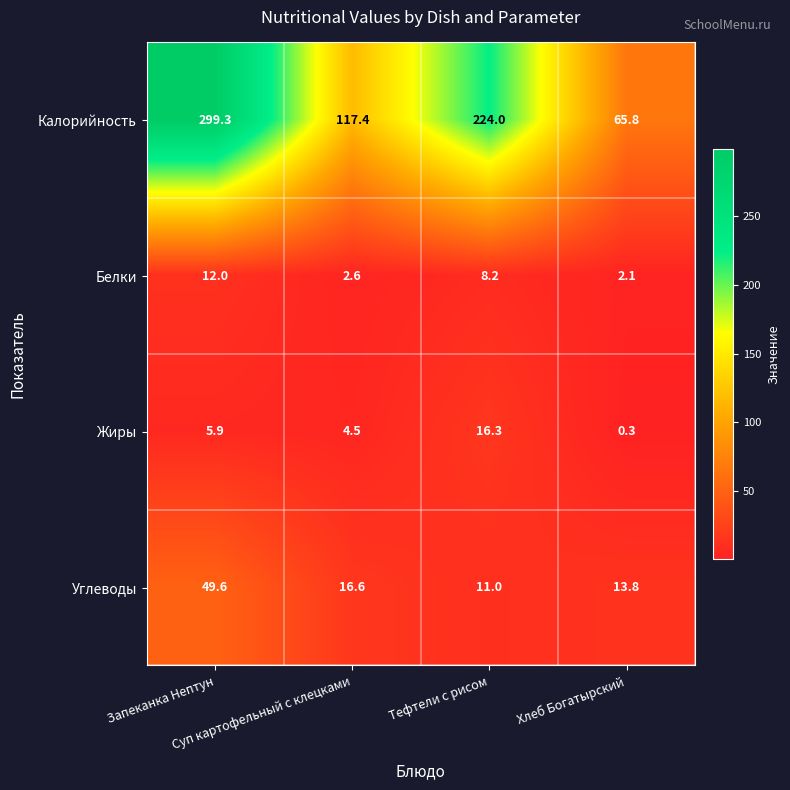

Which series has the widest spread of values?

Калорийность